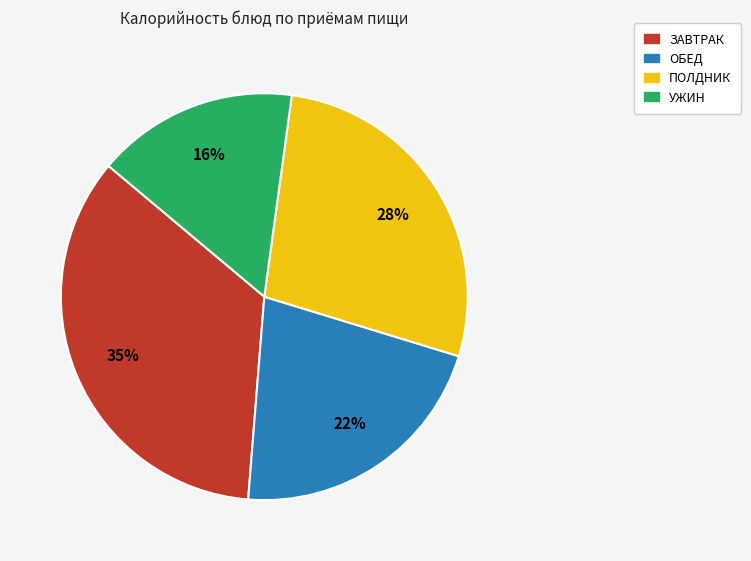

Is there any slice that represents more than half of the pie?

No